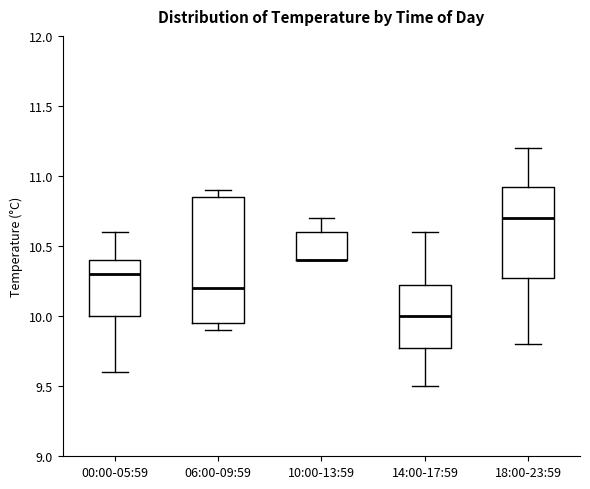

Where does the median line of the box for 14:00-17:59 sit on the y-axis? The values are not printed on the chart, so give them approximately, as read against the axis.

10.00